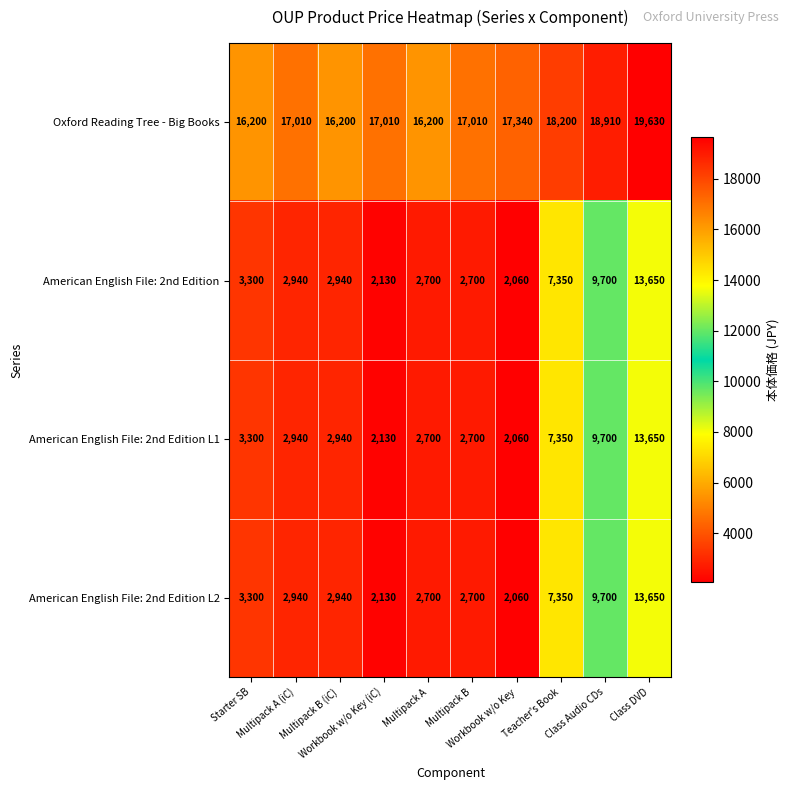

What is the sum of all American English File: 2nd Edition L1 values?

49470